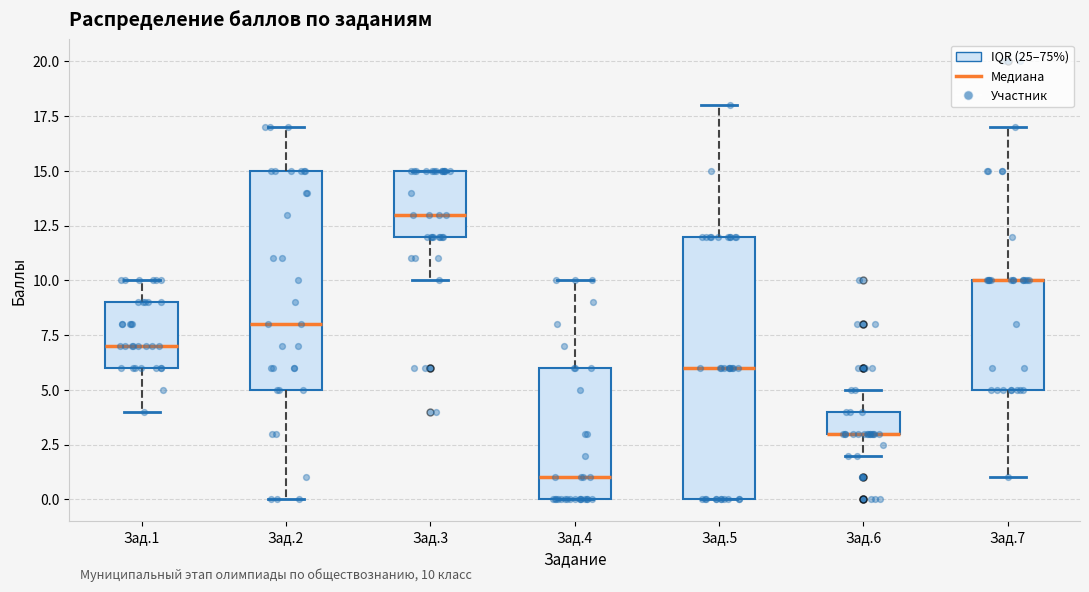

Which box is the tallest, from its lower edge to its upper edge?

Зад.5